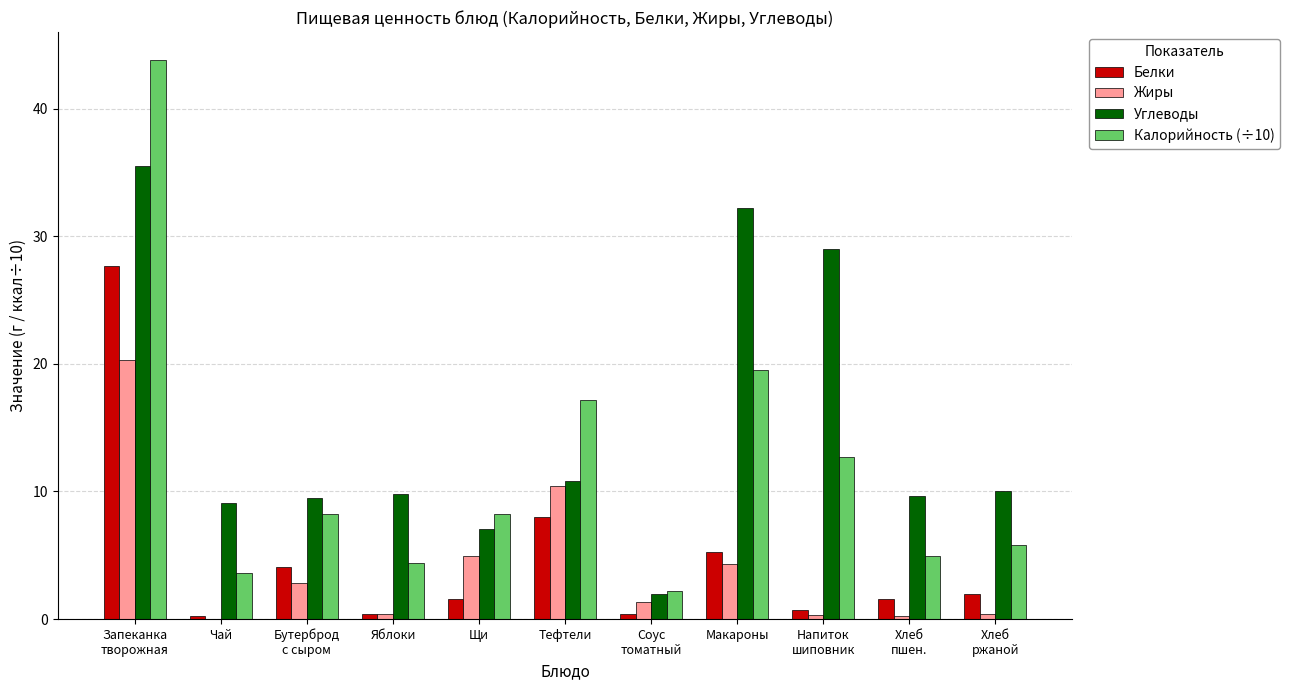

What is the maximum value shown in the chart?

43.8